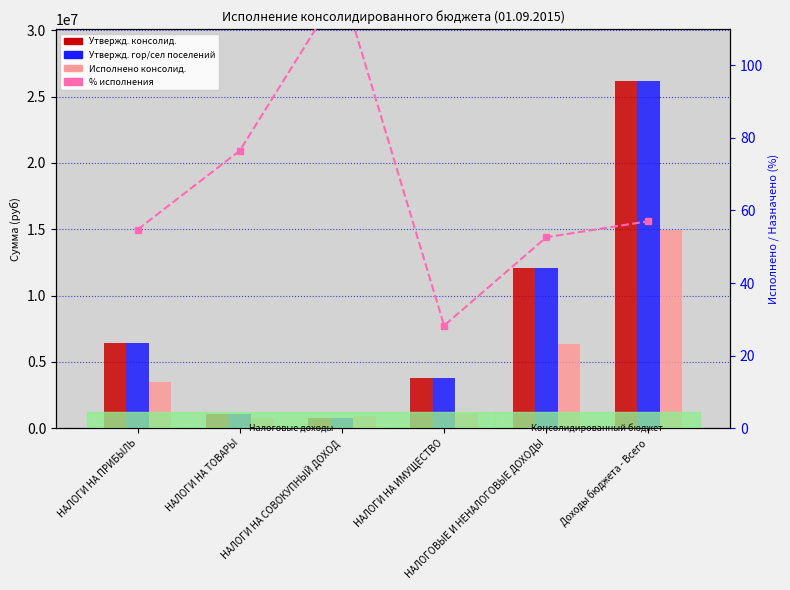

Between Доходы бюджета - Всего and НАЛОГОВЫЕ И НЕНАЛОГОВЫЕ ДОХОДЫ, which is larger?

Доходы бюджета - Всего